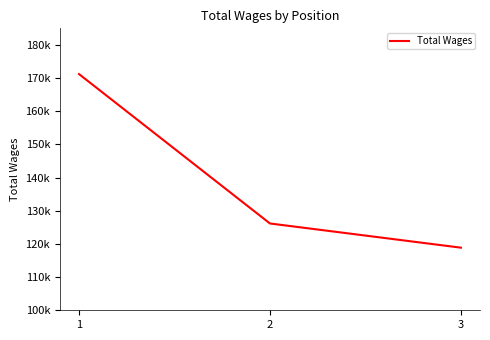

Reading left to right, what are all the values shown in this chart?

171213	126168	118873